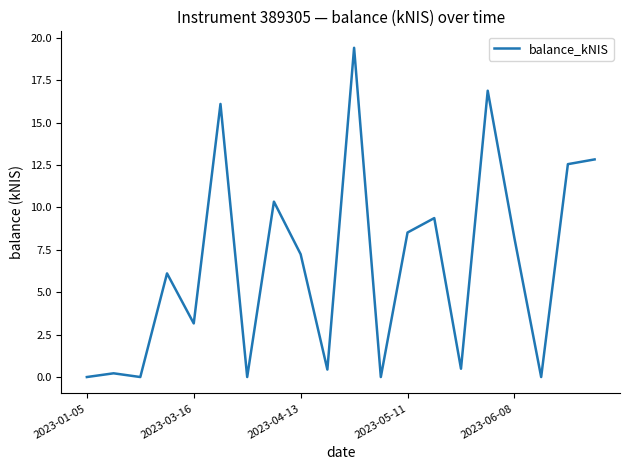

What is the difference between the maximum and minimum values?

19.4